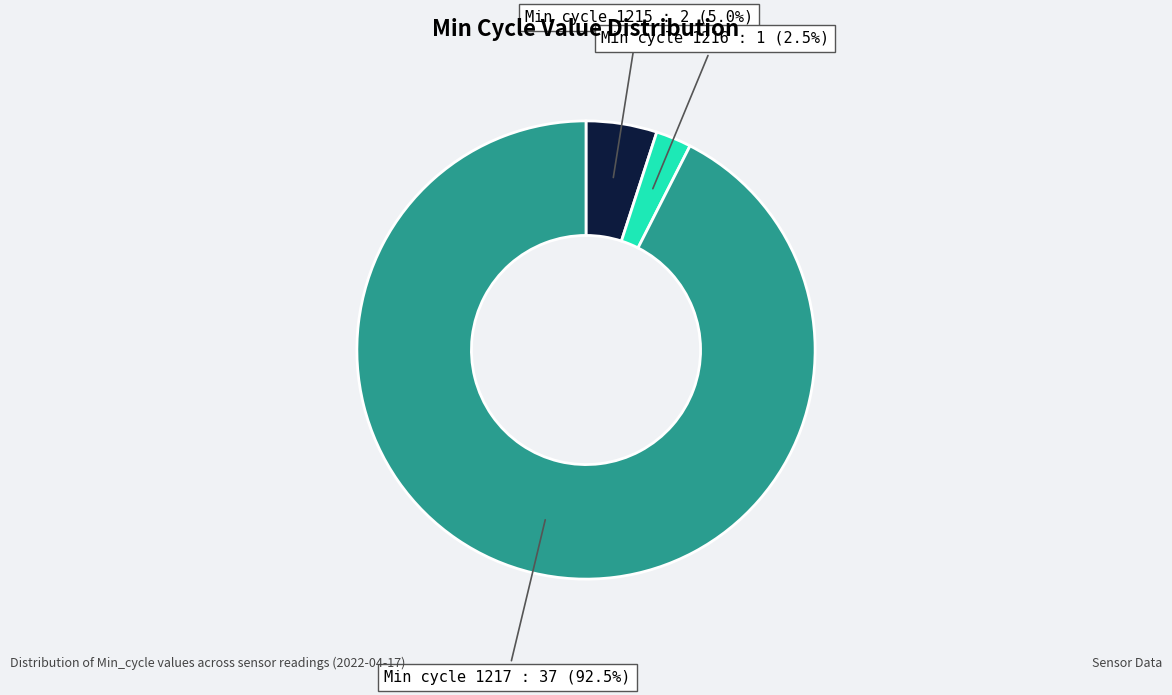

To the nearest percent, what is the average slice percentage?

33%